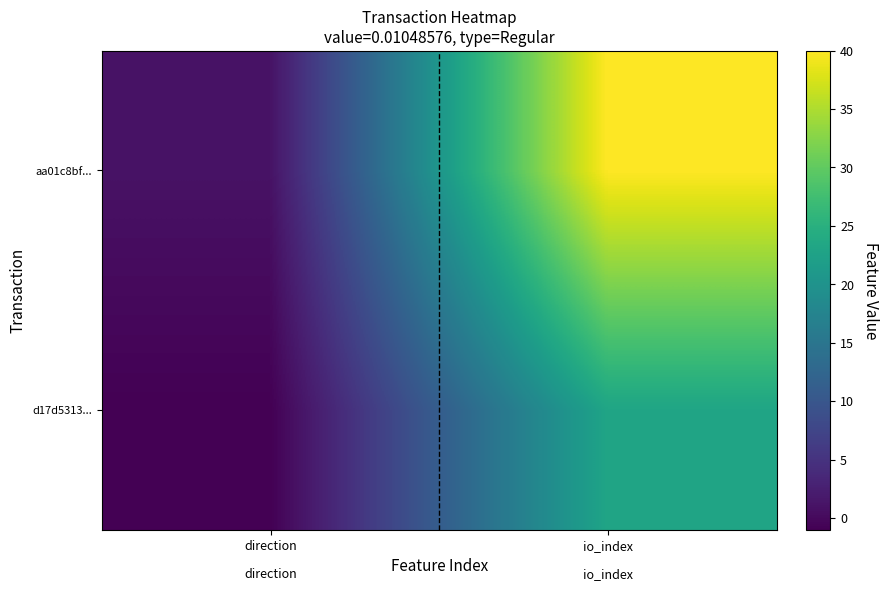

Reading left to right, transcribe all the data shown in this chart.

d17d5313...: direction=-1	io_index=23
aa01c8bf...: direction=1	io_index=40